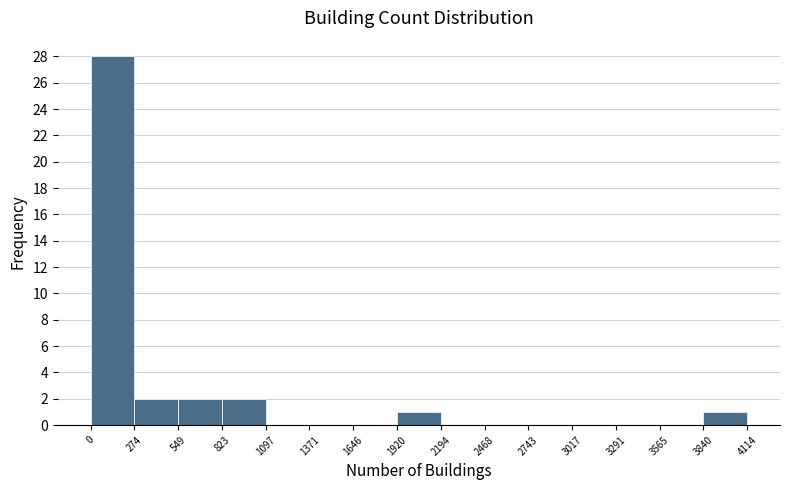

Reading left to right, list every bar in this chart as the range it spans on the x-axis followed by its height. The values are not printed on the chart, so give them approximately, as read against the axis.

0 to 274: 28
274 to 549: 2
549 to 823: 2
823 to 1097: 2
1097 to 1371: 0
1371 to 1646: 0
1646 to 1920: 0
1920 to 2194: 1
2194 to 2468: 0
2468 to 2743: 0
2743 to 3017: 0
3017 to 3291: 0
3291 to 3565: 0
3565 to 3840: 0
3840 to 4114: 1